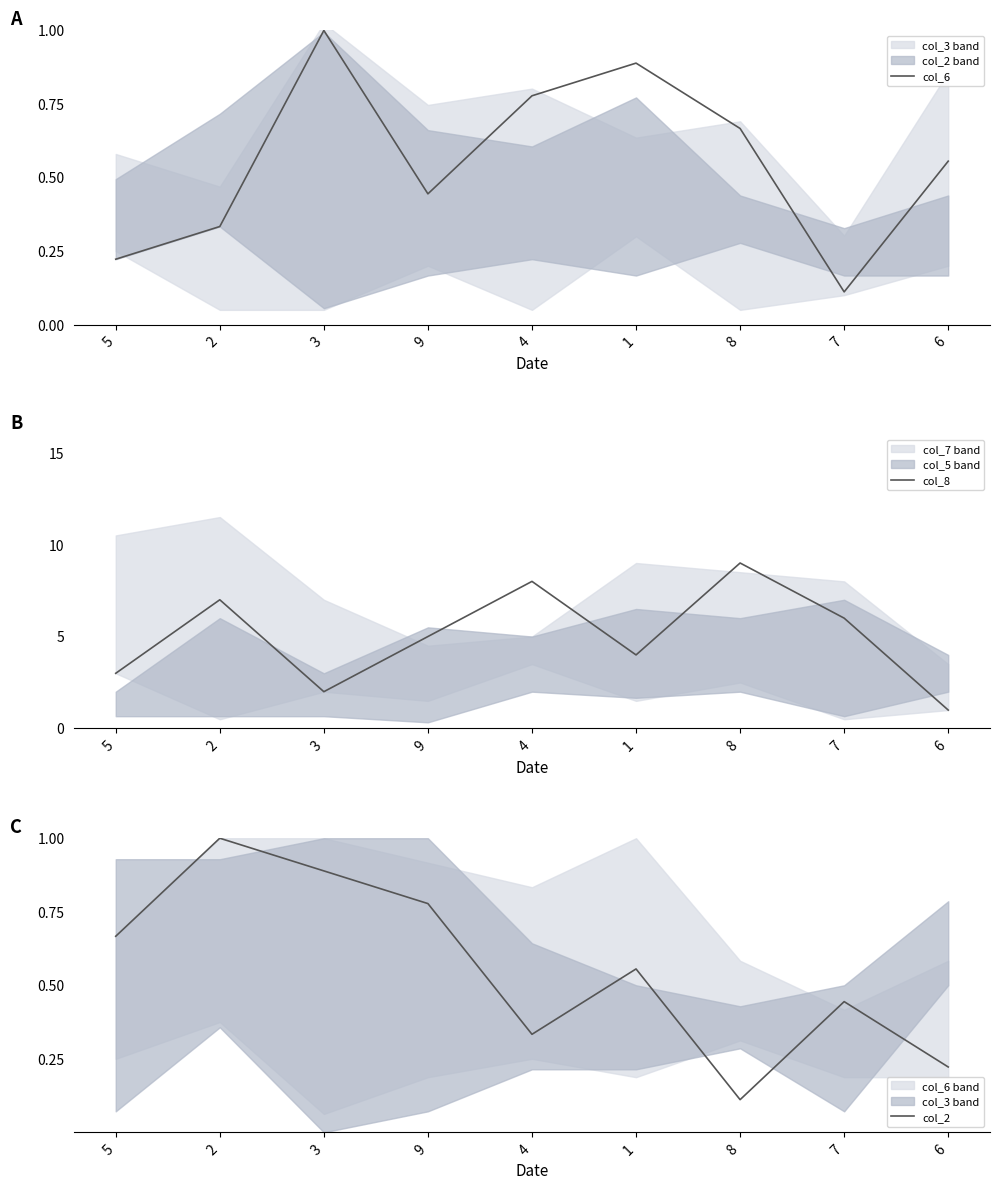

In col_8, how many points are lower than both neighbors (excluding endpoints)?

2